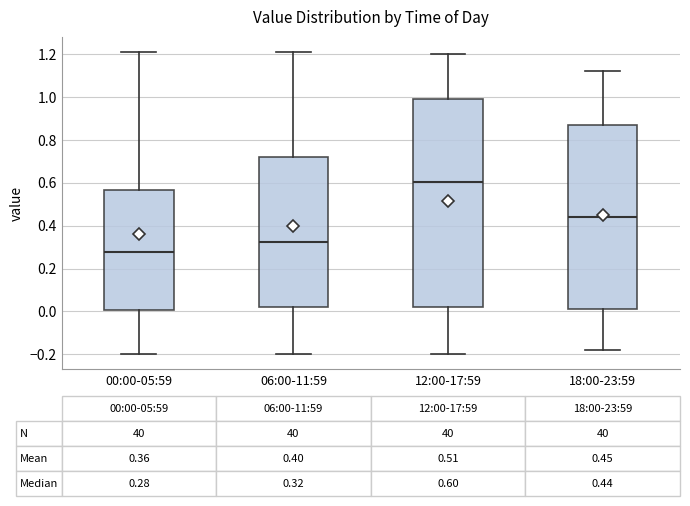

Comparing the boxes themselves (not the whiskers), which one is the tallest?

12:00-17:59